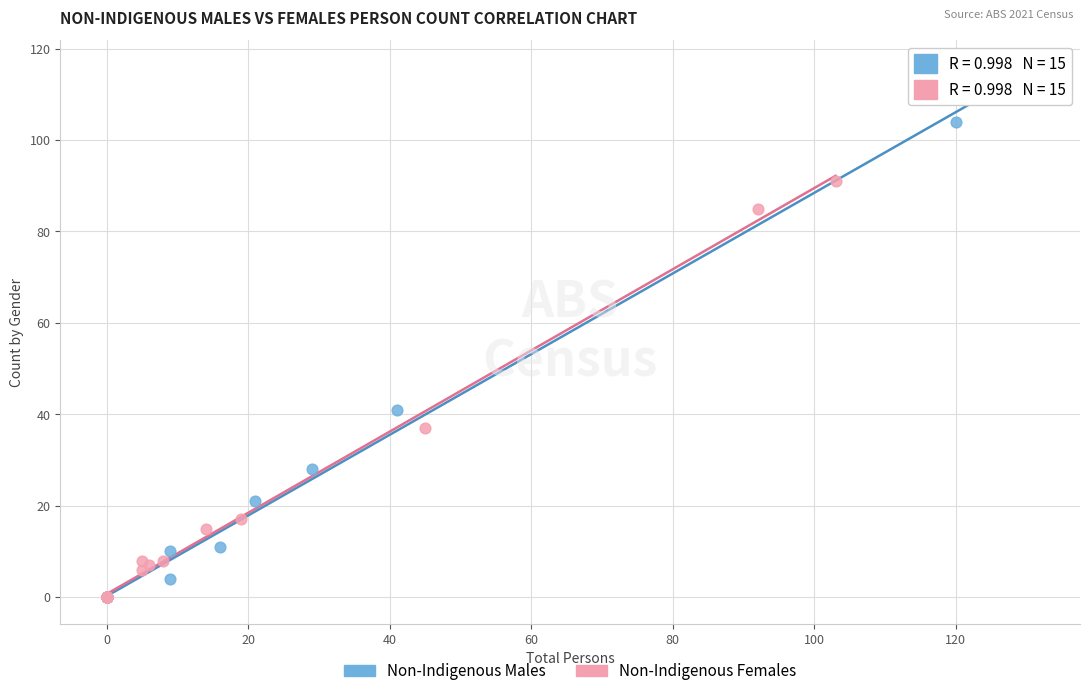

Which series has the widest spread of Y values?

Non-Indigenous Males